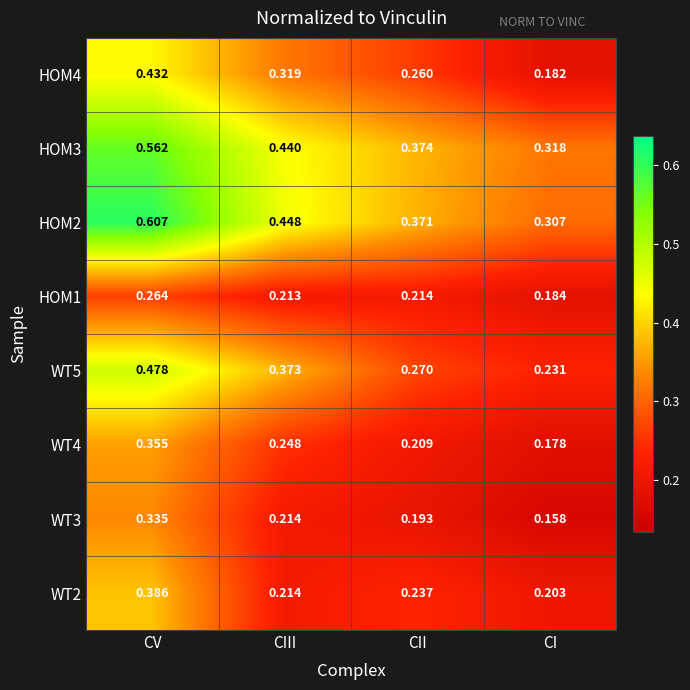

At which label does HOM2 reach its peak?

CV